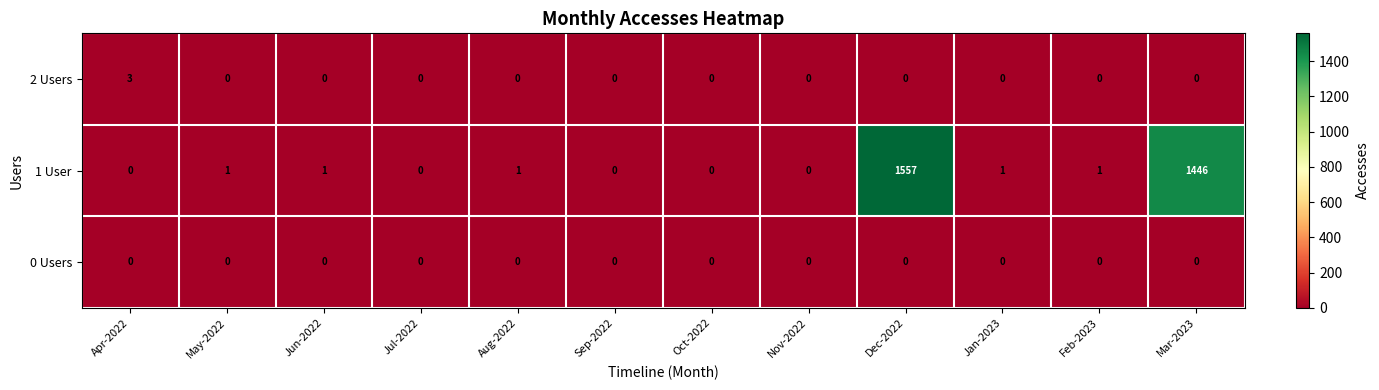

Which label corresponds to the largest value in the chart?

Dec-2022